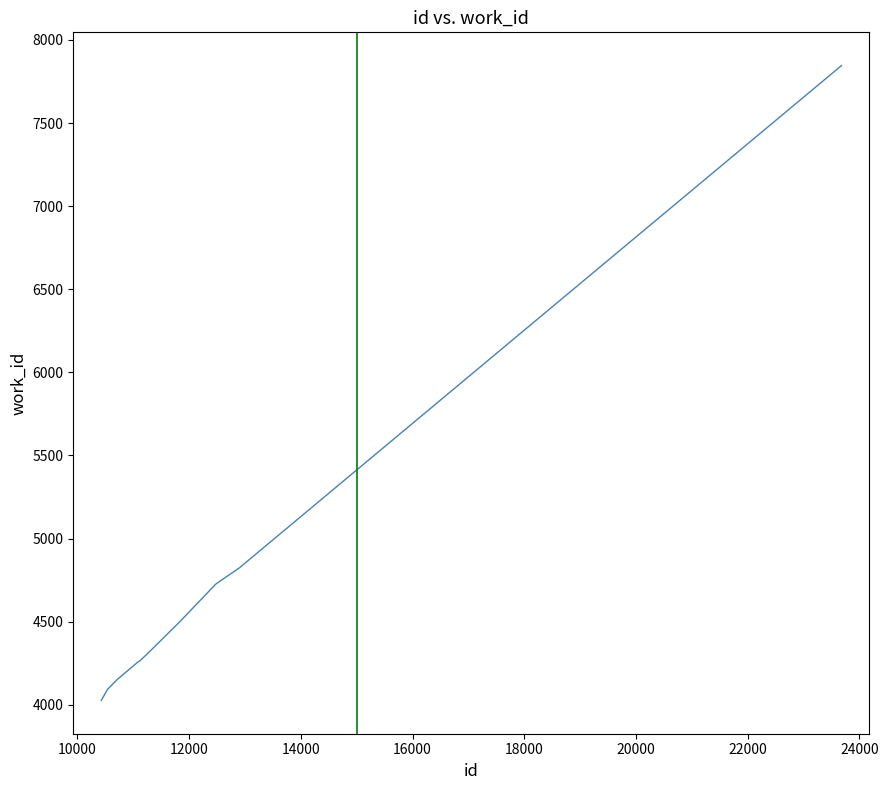

What is the smallest value displayed?

4026